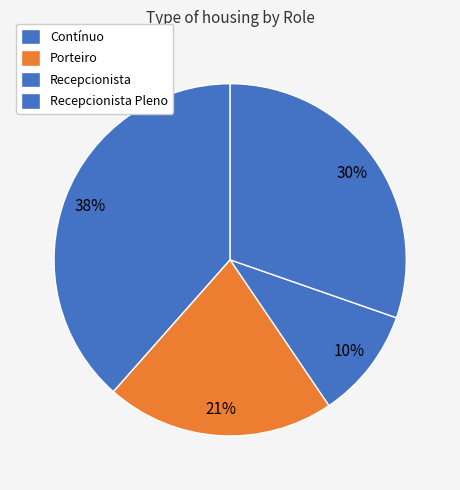

Rank the categories by value from highest to lowest.

Contínuo, Recepcionista Pleno, Porteiro, Recepcionista